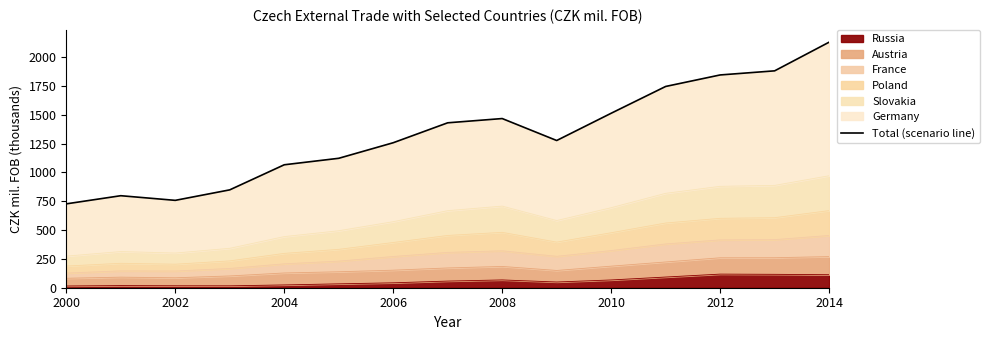

What is the value of the 1st point from the left?

727.4